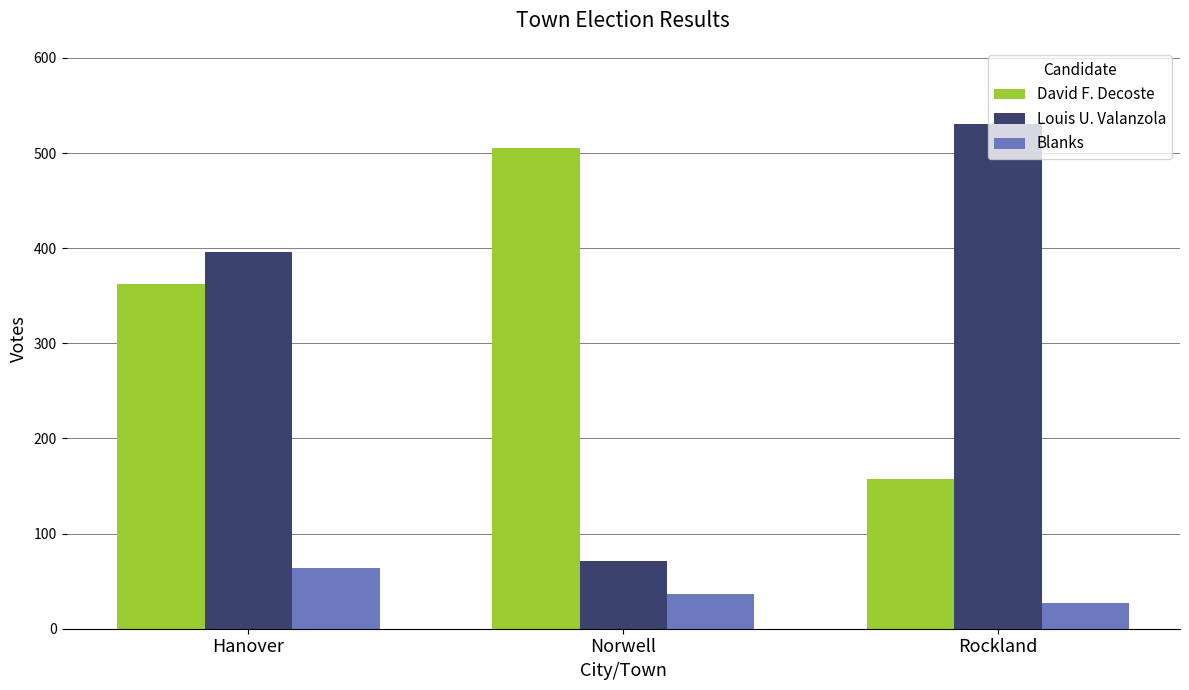

What position from the right is Hanover?

3